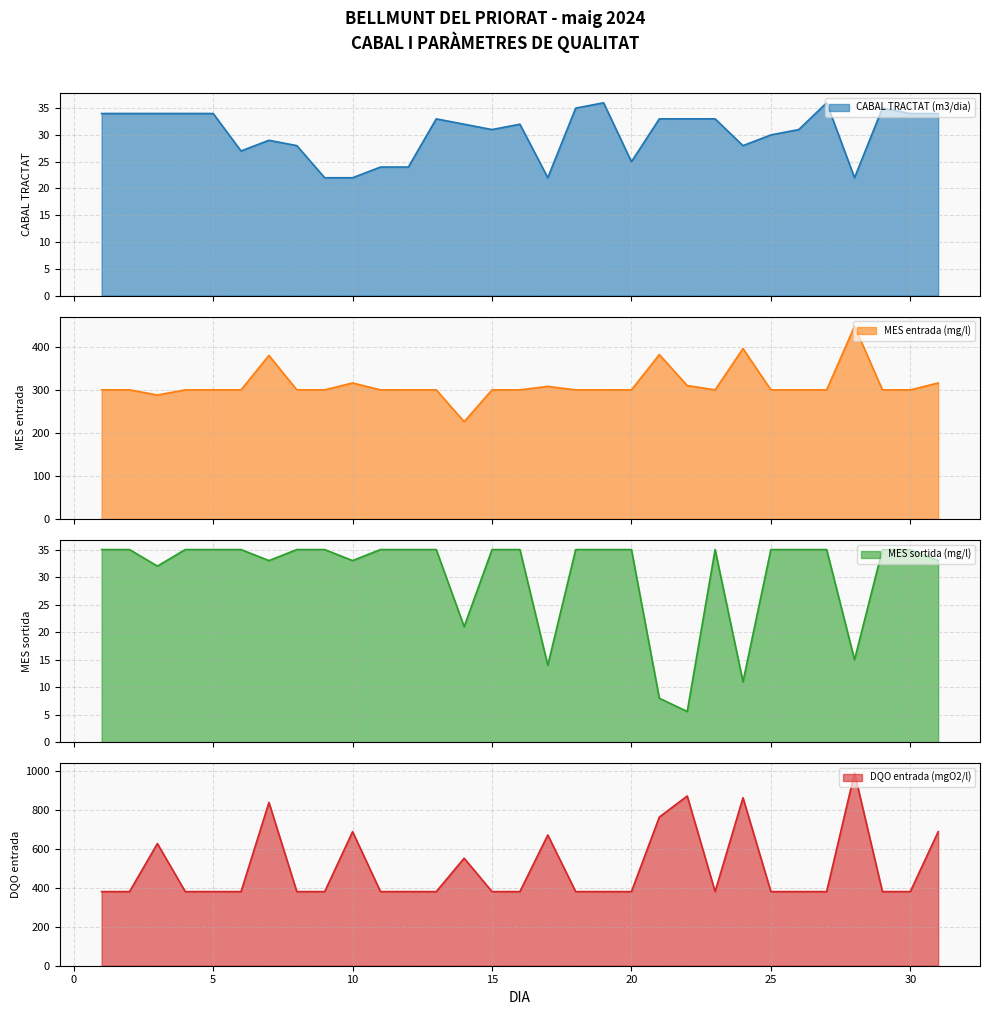

How many distinct data groups are displayed?

4